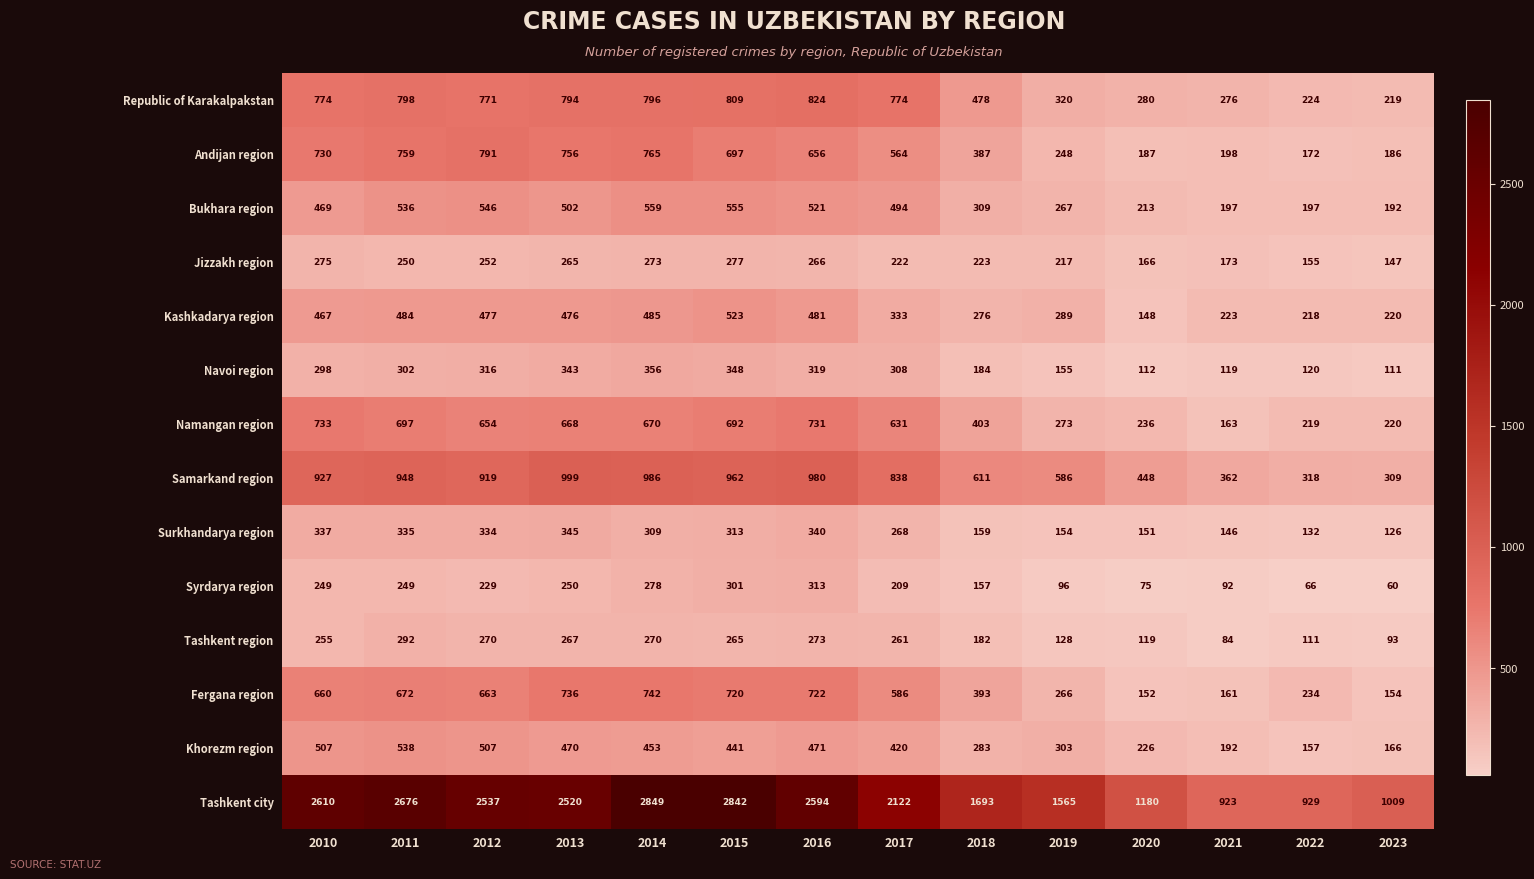

Which series has the largest range (max minus min)?

Tashkent city